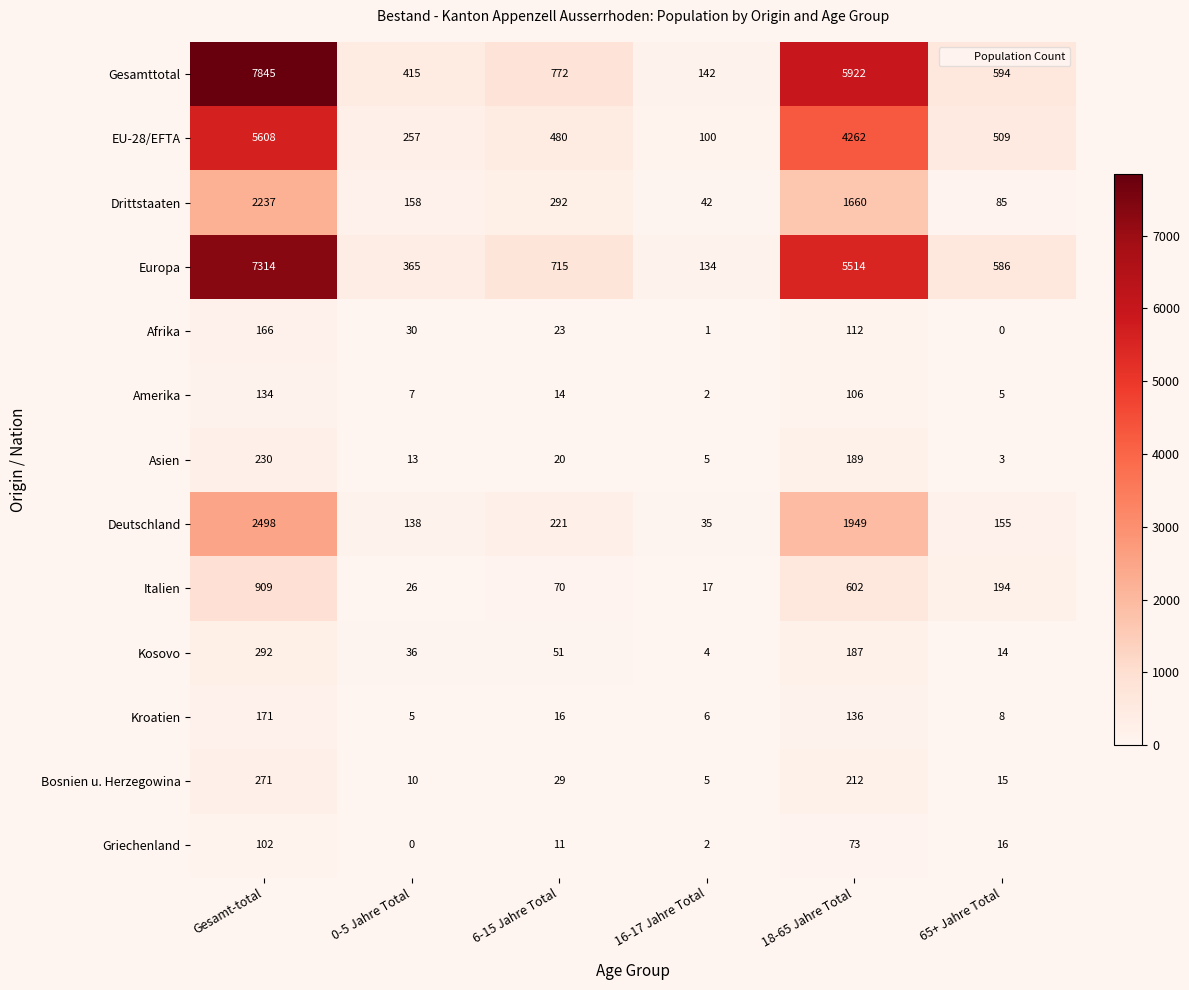

What is the difference between the maximum and minimum values in the Europa series?

7180